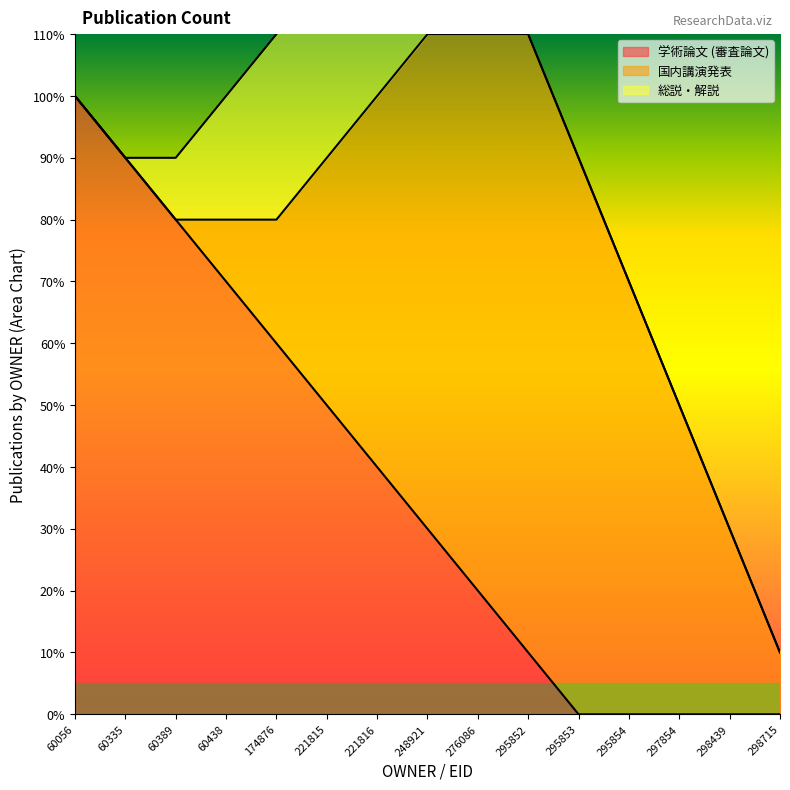

Does the chart display data point markers on the line(s)?

No